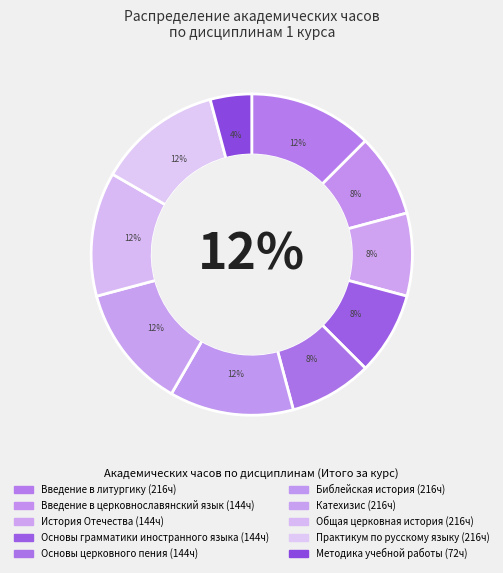

Which category has the biggest portion of the pie?

Введение в литургику